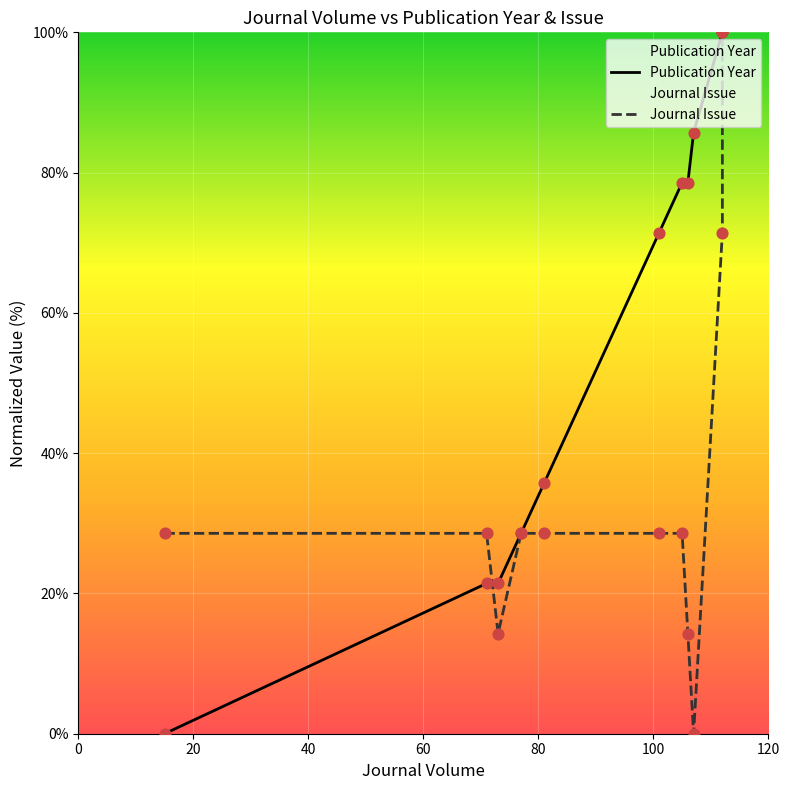

At how many categories does at least one series exceed 15?

11